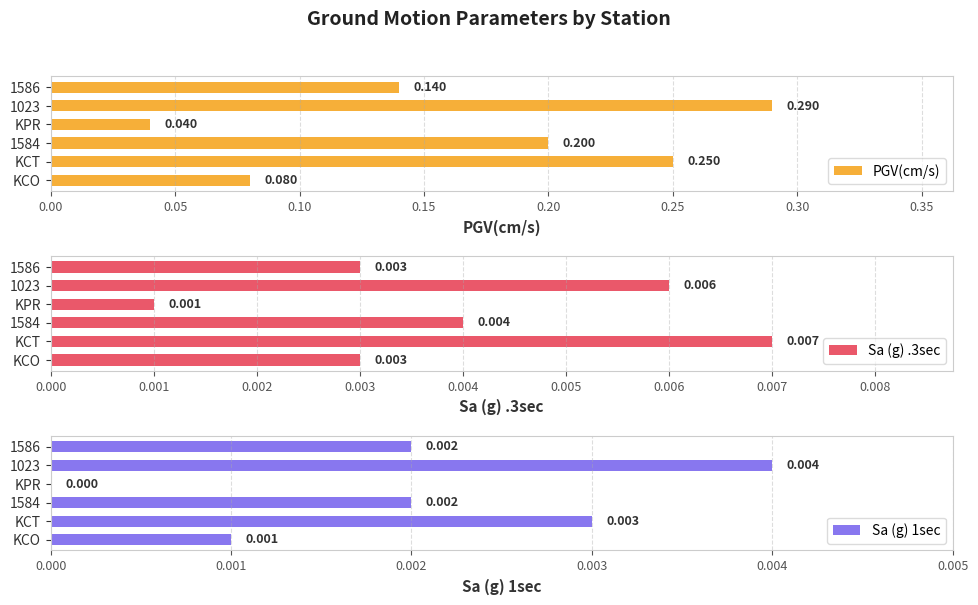

At 1023, list the series in order from largest to smallest.

PGV(cm/s), Sa (g) .3sec, Sa (g) 1sec